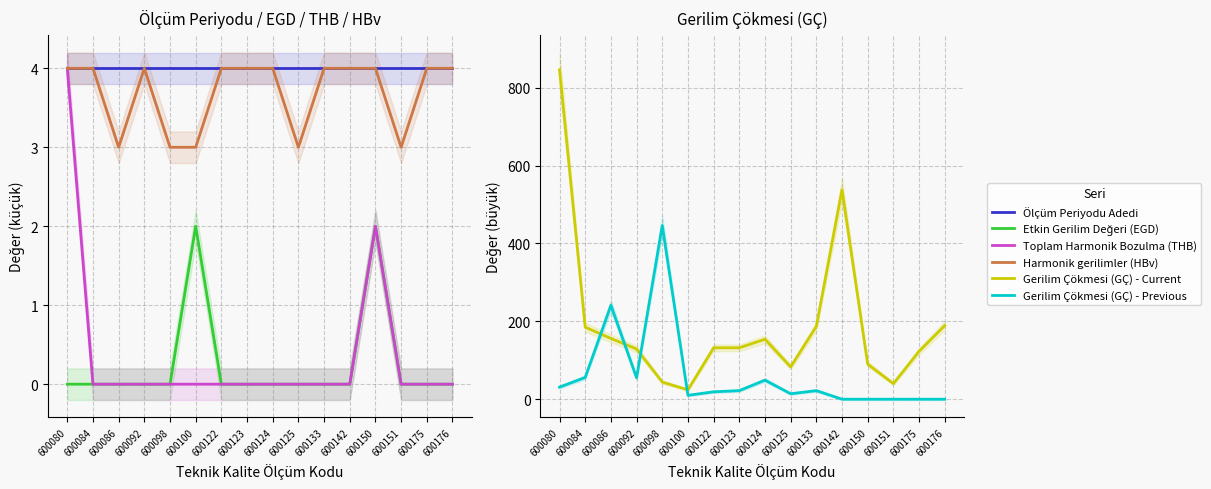

Is it true that Harmonik gerilimler (HBv) equals 5 at 600125?

False